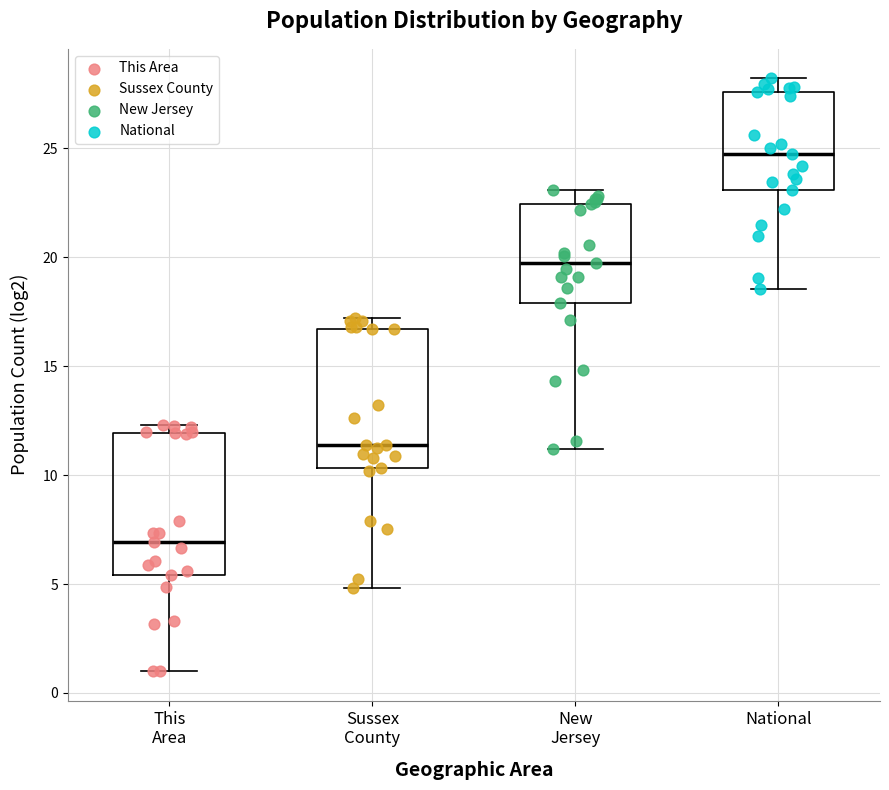

Reading left to right, transcribe this box plot: for each box, give where its median line is, the range the box spans, and where its two whiskers end, as read against the y-axis. The values are not printed on the chart, so give them approximately, as read against the axis.

This Area: median 7.0, box 5.5 to 12.0, whiskers 1.0 to 12.5
Sussex County: median 11.5, box 10.5 to 16.5, whiskers 5.0 to 17.0
New Jersey: median 20.0, box 18.0 to 22.5, whiskers 11.0 to 23.0
National: median 24.5, box 23.0 to 27.5, whiskers 18.5 to 28.0